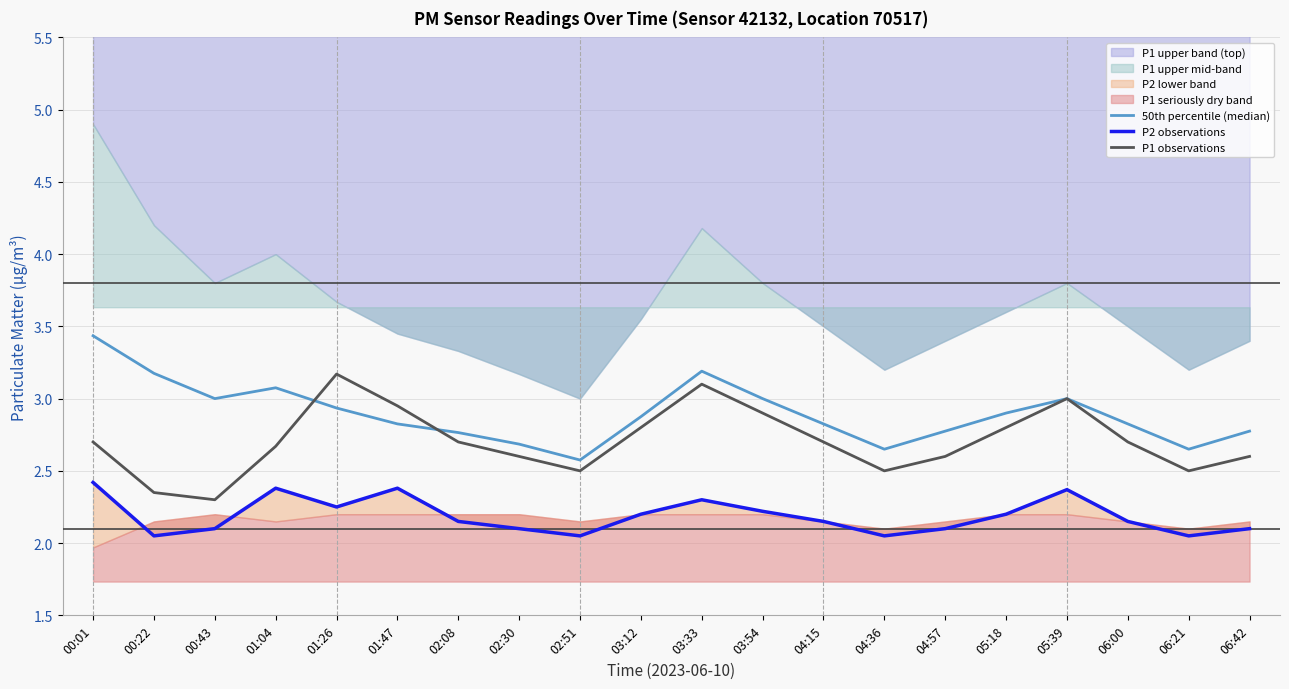

Reading left to right, extract all data points from this chart.

50th percentile (median): 3.4	3.2	3.0	3.1	2.9	2.8	2.8	2.7	2.6	2.9	3.2	3.0	2.8	2.7	2.8	2.9	3.0	2.8	2.7	2.8
P2 observations: 2.4	2.0	2.1	2.4	2.2	2.4	2.1	2.1	2.0	2.2	2.3	2.2	2.1	2.0	2.1	2.2	2.4	2.1	2.0	2.1
P1 observations: 2.7	2.4	2.3	2.7	3.2	3.0	2.7	2.6	2.5	2.8	3.1	2.9	2.7	2.5	2.6	2.8	3.0	2.7	2.5	2.6